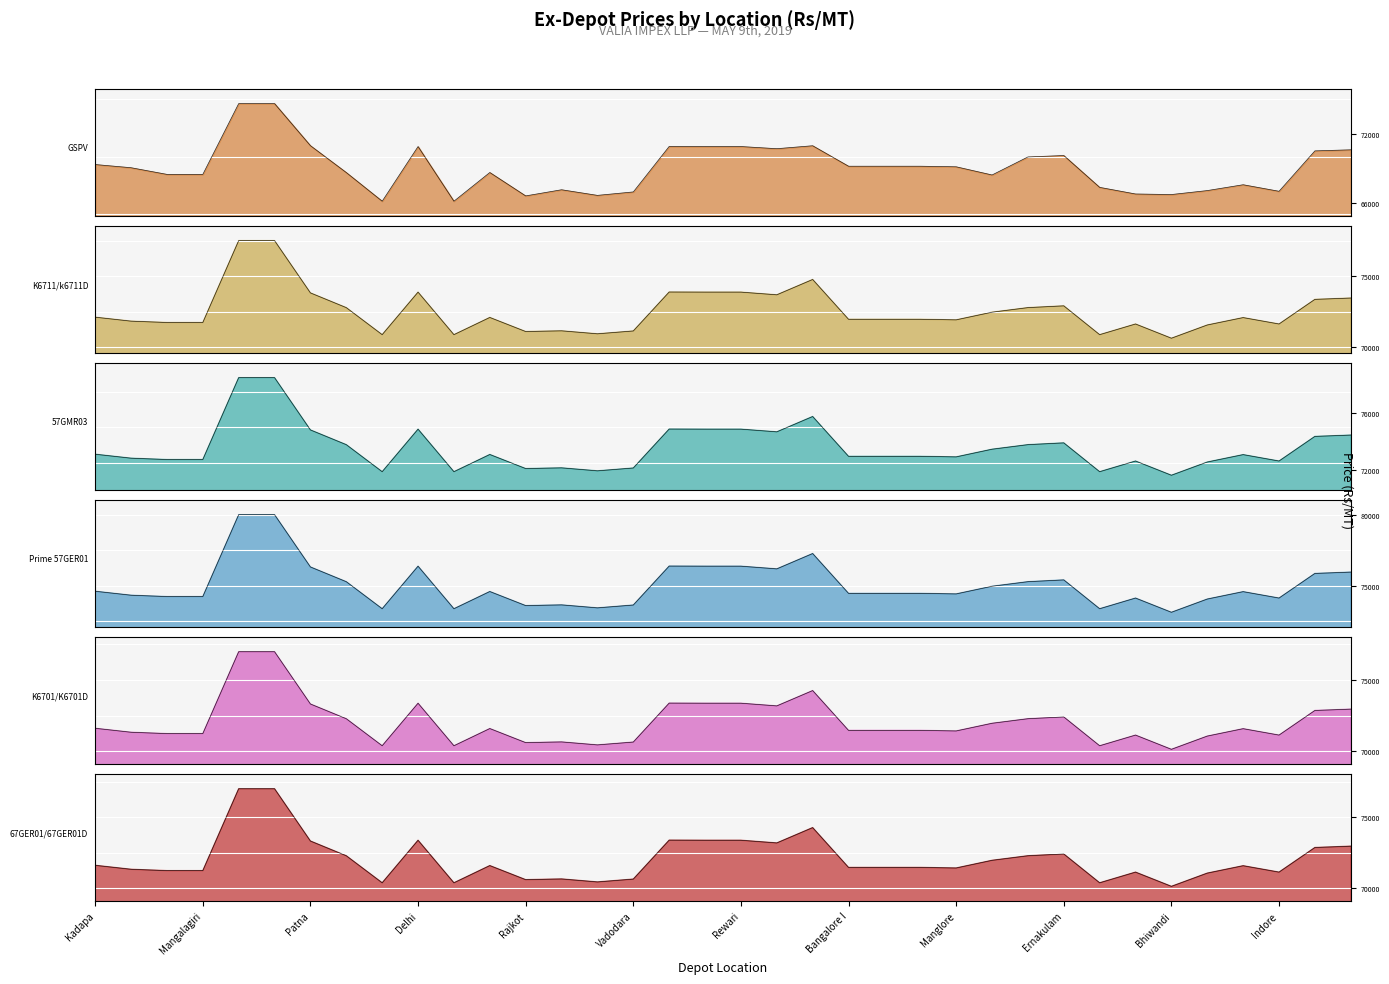

Between Vadodara and Calicut, which series saw the biggest shift?

GSPV